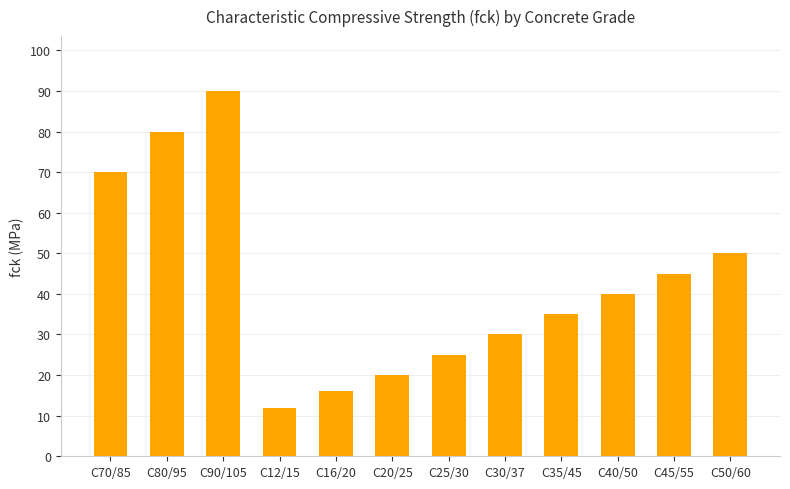

The chart shows a value of 25 at C25/30. True or false?

True